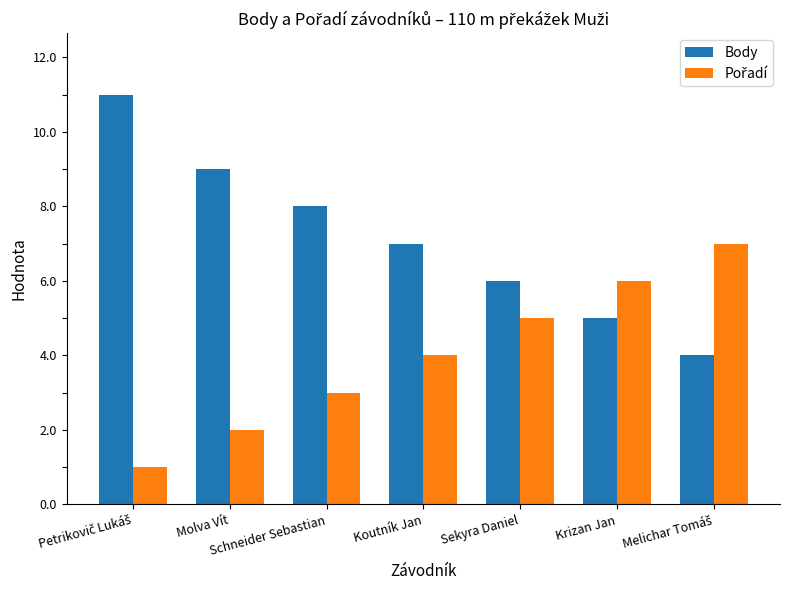

What is the difference between the second highest and second lowest values in the Body series?

4